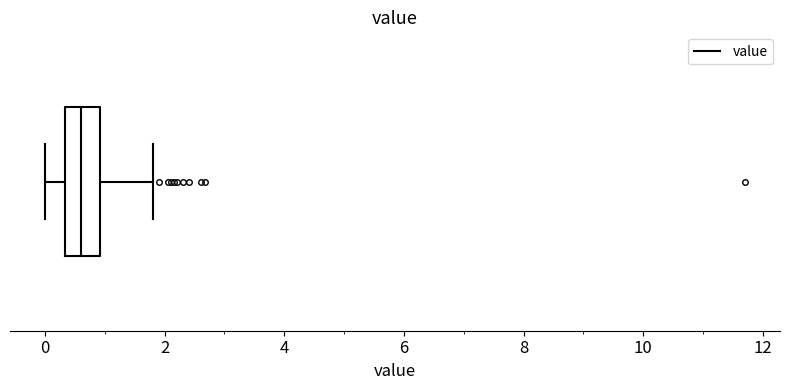

Transcribe this box plot: give where the median line is, the range the box spans, and where the two whiskers end, as read against the x-axis. The values are not printed on the chart, so give them approximately, as read against the axis.

median 0.6, box 0.4 to 1.0, whiskers 0.0 to 1.8